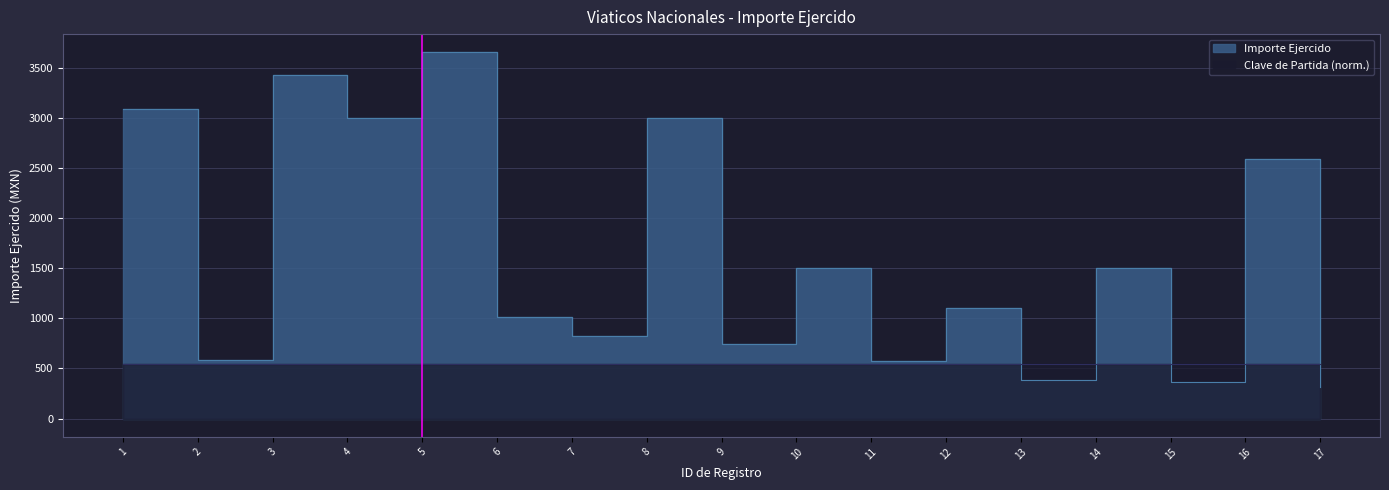

The chart shows a value of 1101.0 at 12. True or false?

True